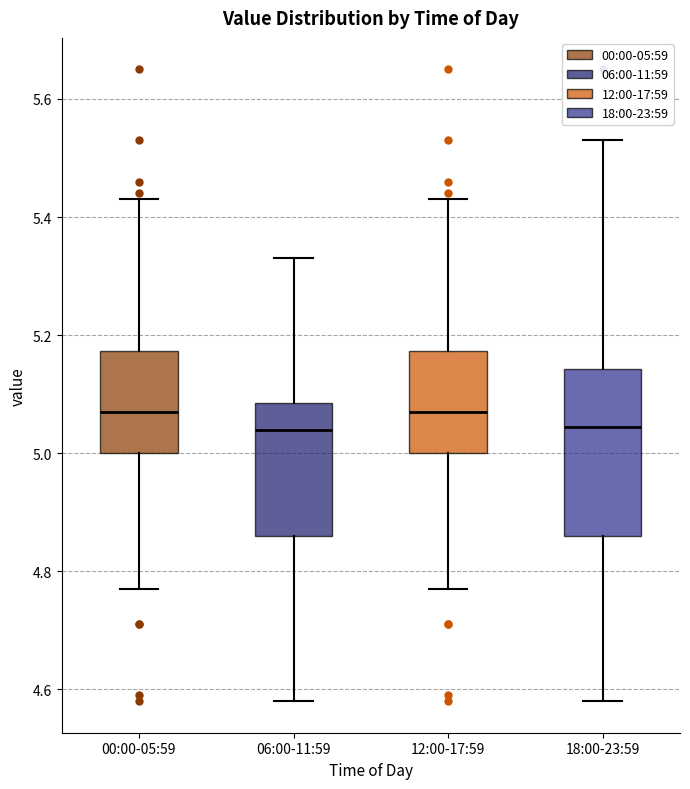

Comparing the boxes themselves (not the whiskers), which one is the tallest?

18:00-23:59